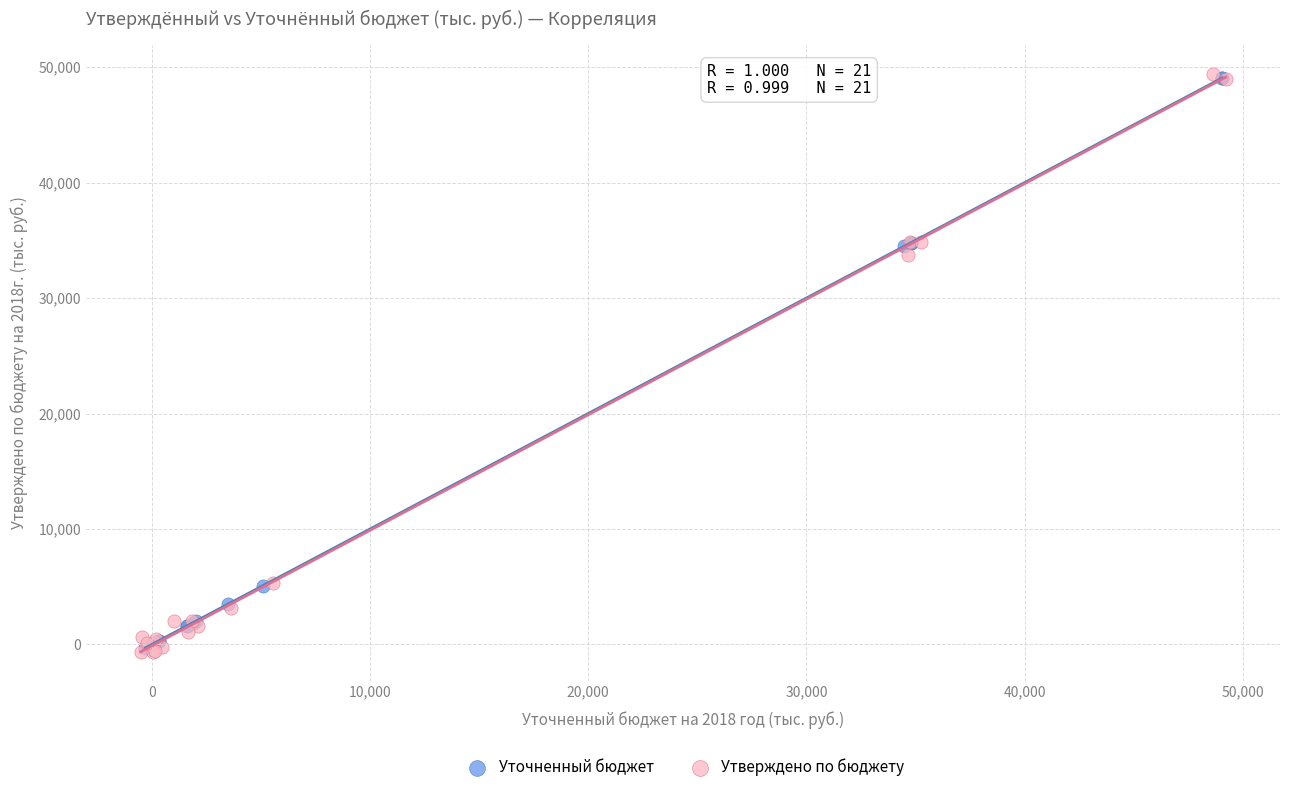

Which series has the largest Y range (max minus min)?

Утверждено по бюджету